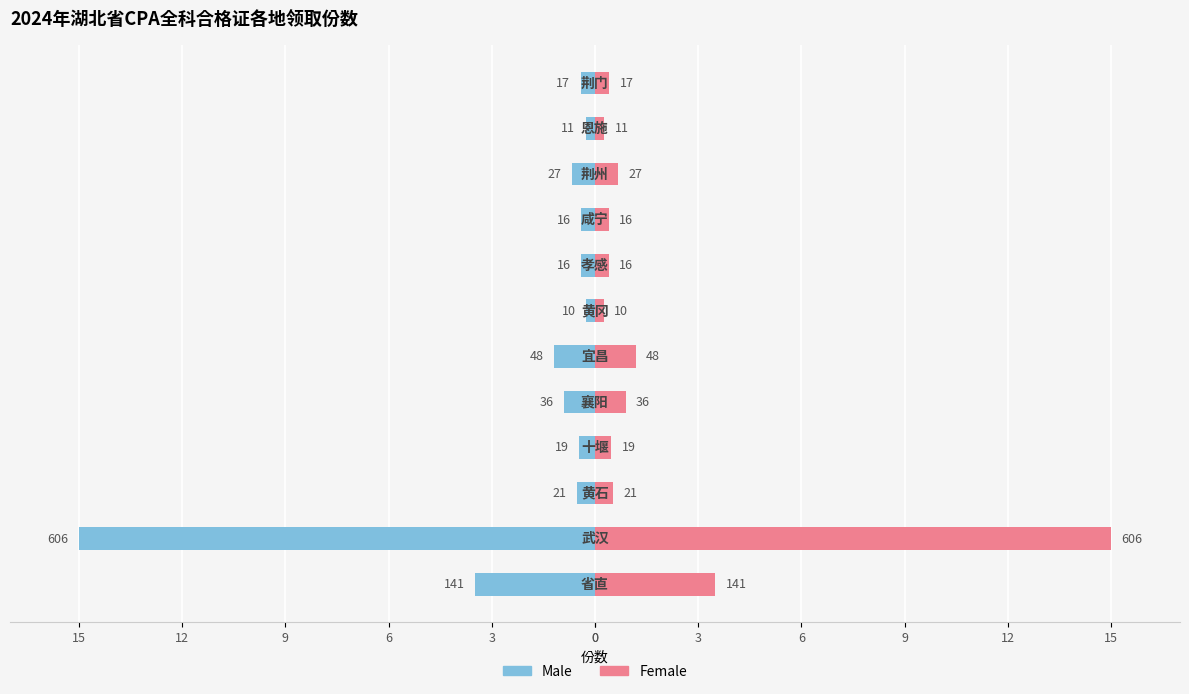

What is the value of the Female bar at the 5th from the left?

0.9